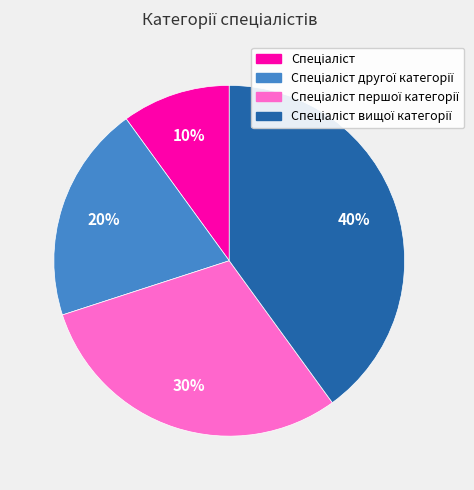

Does any single category account for the majority?

No